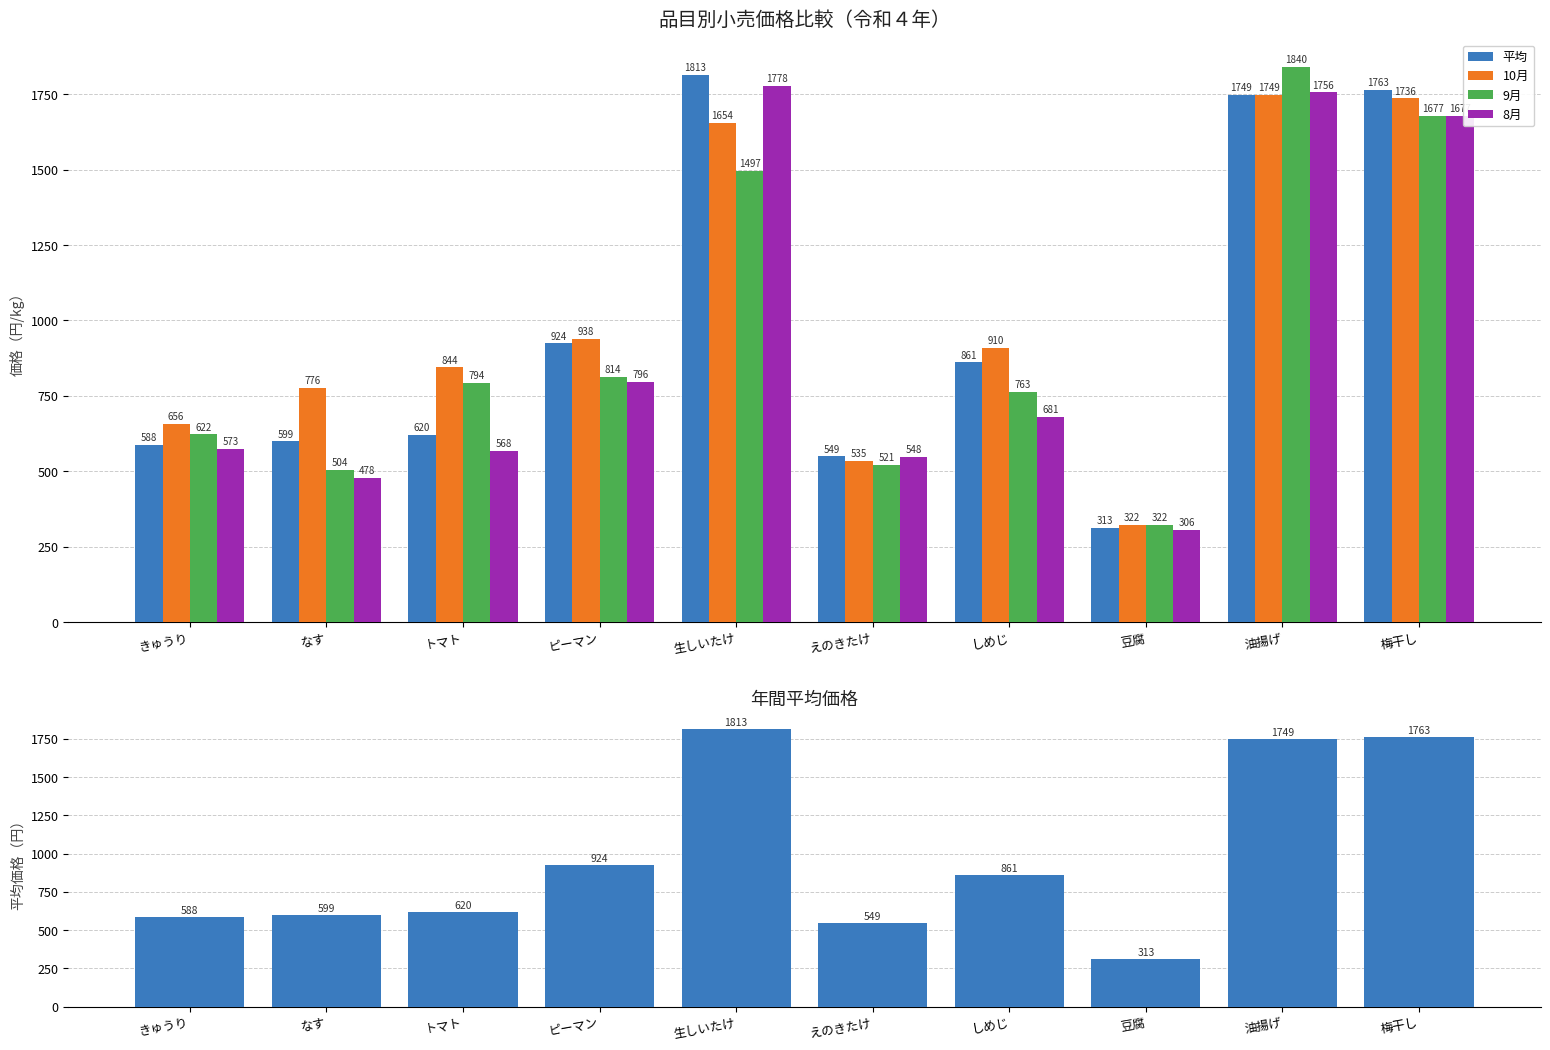

How many data points in 平均 are above 861?

4